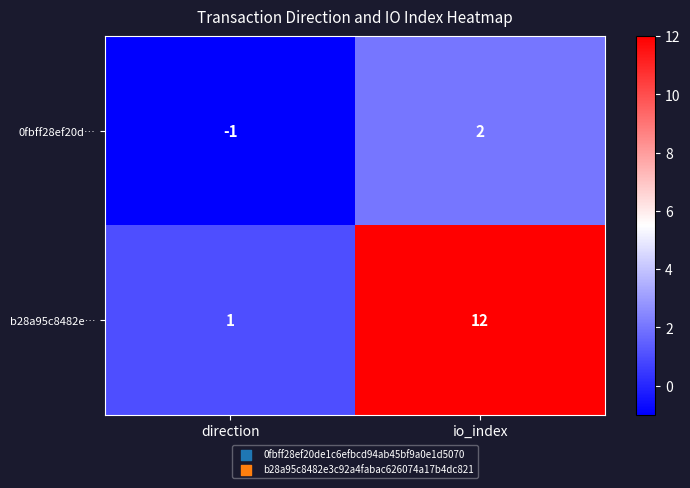

How many values in the 0fbff28ef20d… series are below 2?

1